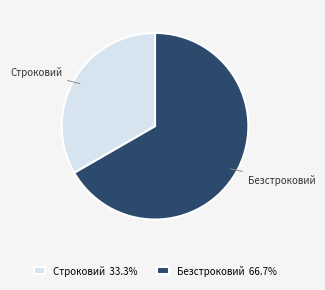

Is it true that Безстроковий is 79% of the pie?

False